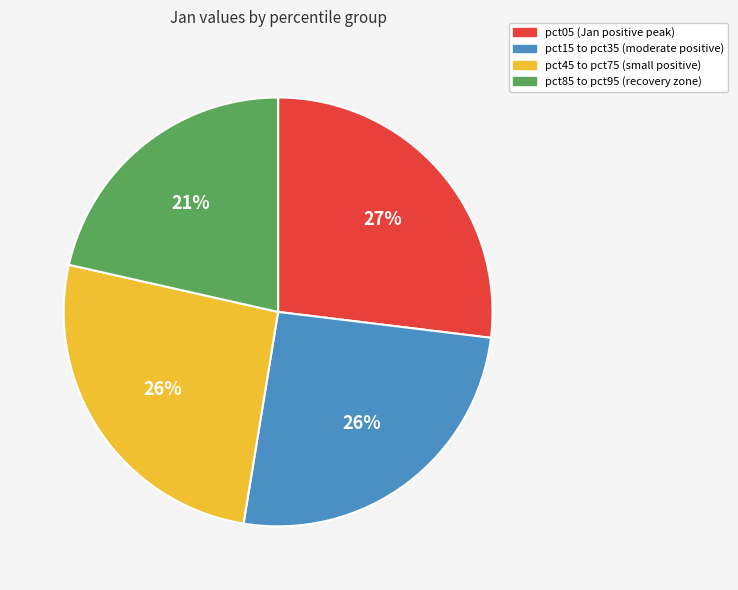

Is there a majority slice in this chart?

No